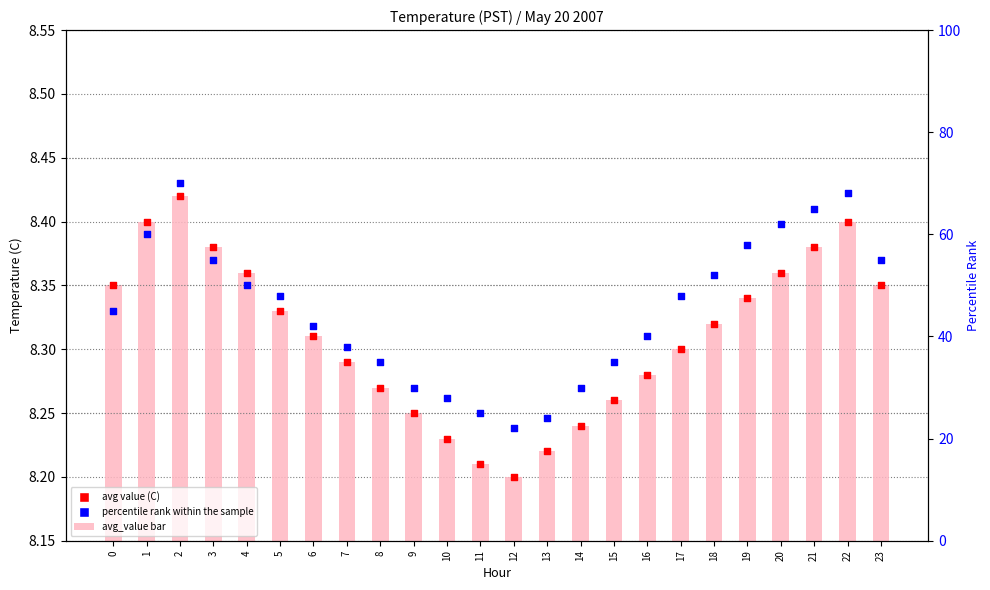

At how many categories does at least one series exceed 58?

5